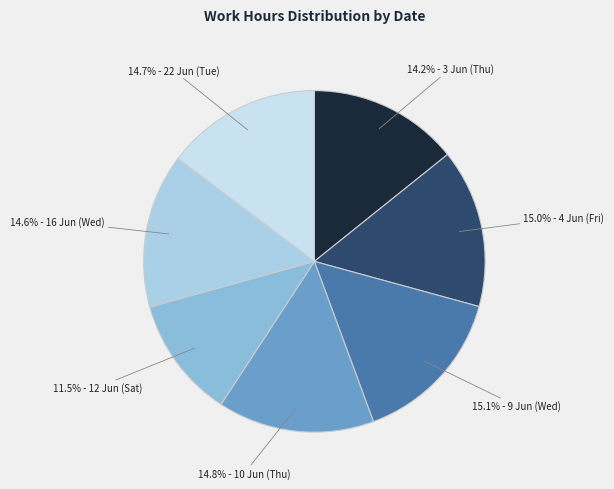

Rank the categories by value from highest to lowest.

9 Jun (Wed), 4 Jun (Fri), 10 Jun (Thu), 22 Jun (Tue), 16 Jun (Wed), 3 Jun (Thu), 12 Jun (Sat)